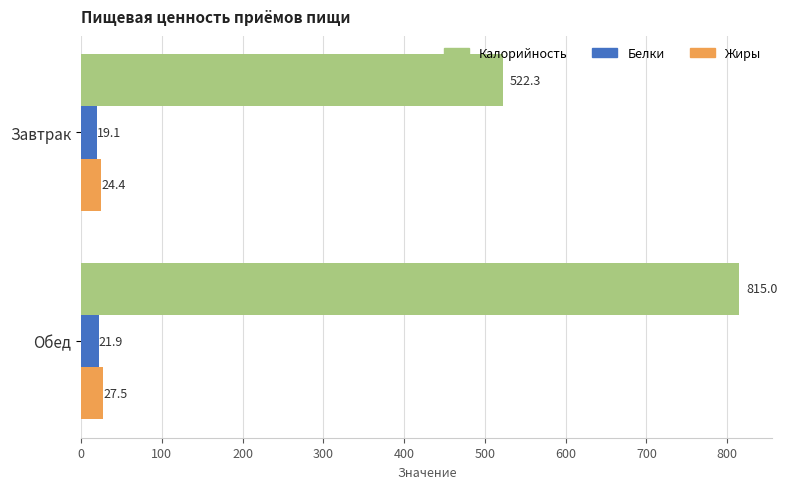

The value of Калорийность at Завтрак is 522.3. True or false?

True